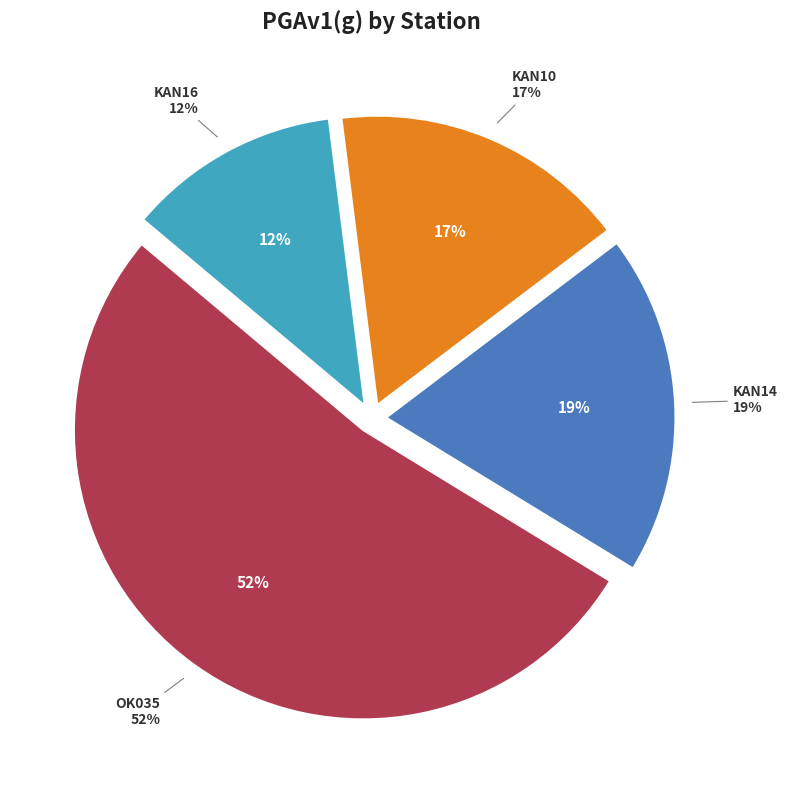

Is it true that KAN16 is 12% of the pie?

True